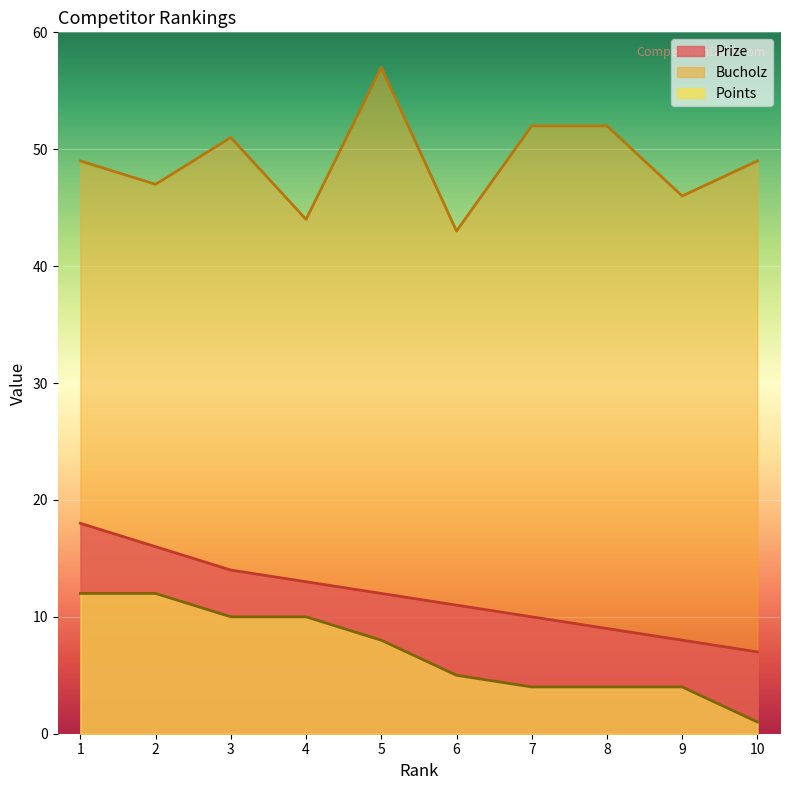

Rank the categories by Points value from lowest to highest.

10, 7, 8, 9, 6, 5, 3, 4, 1, 2